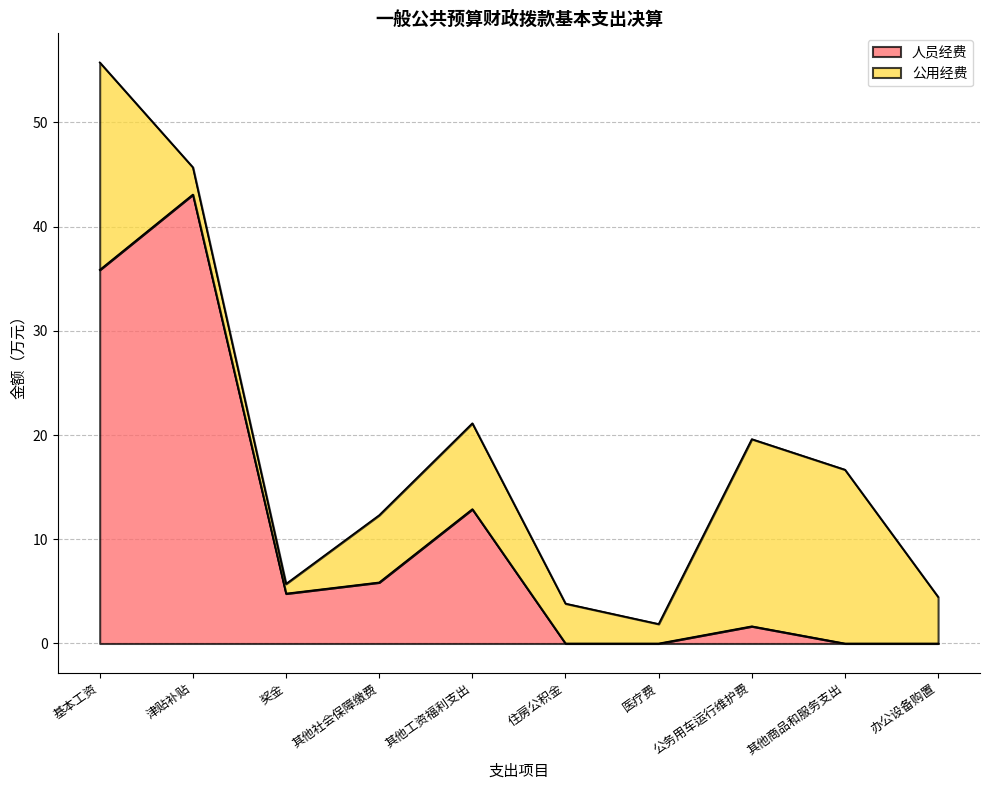

What is the difference between the second highest and minimum values?

35.9